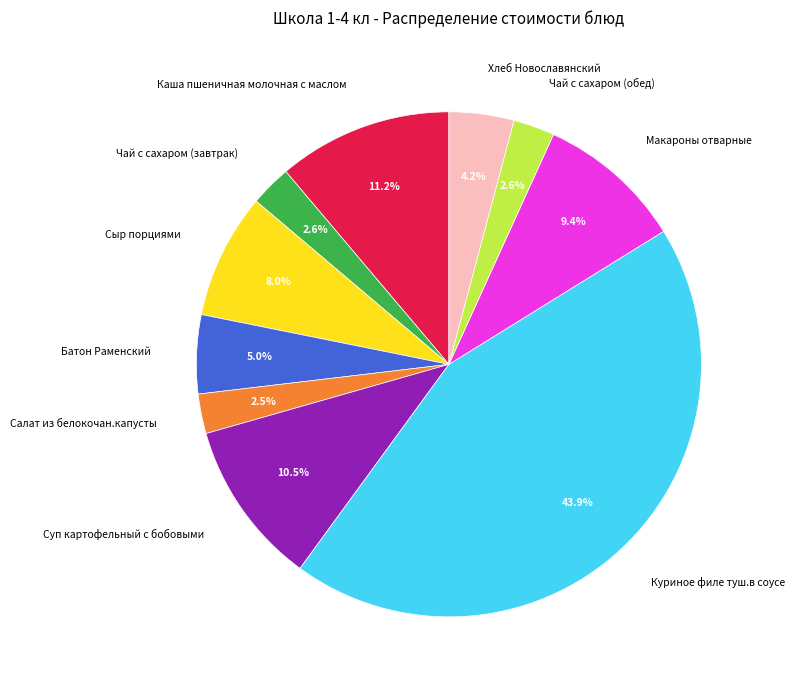

To the nearest percent, what is the combined percentage of Сыр порциями and Чай с сахаром (завтрак)?

11%